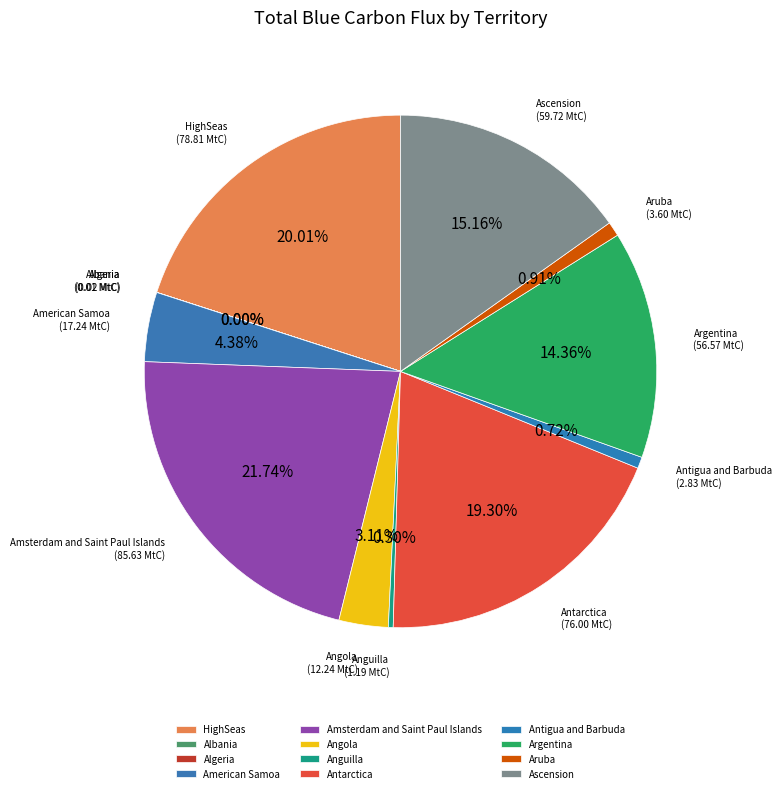

What percentage is NOT represented by Aruba?

99.1%